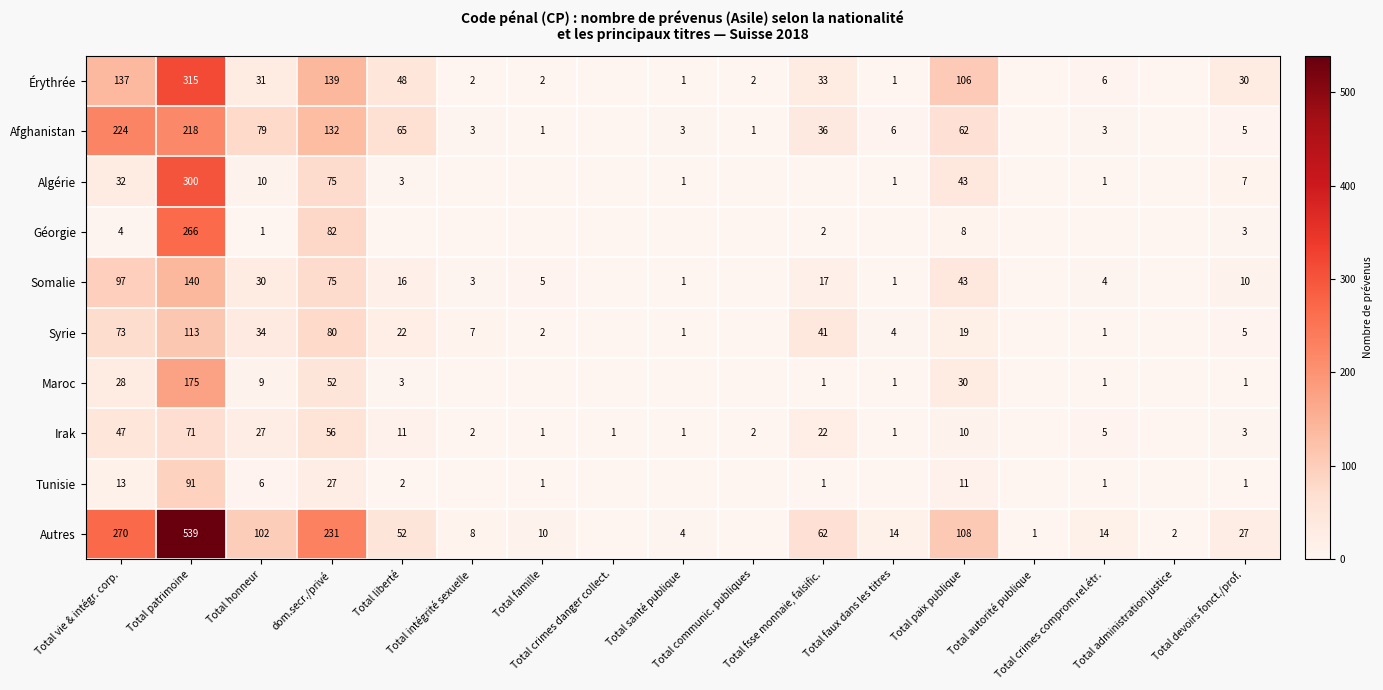

How many values in the Maroc series are below 1?

7